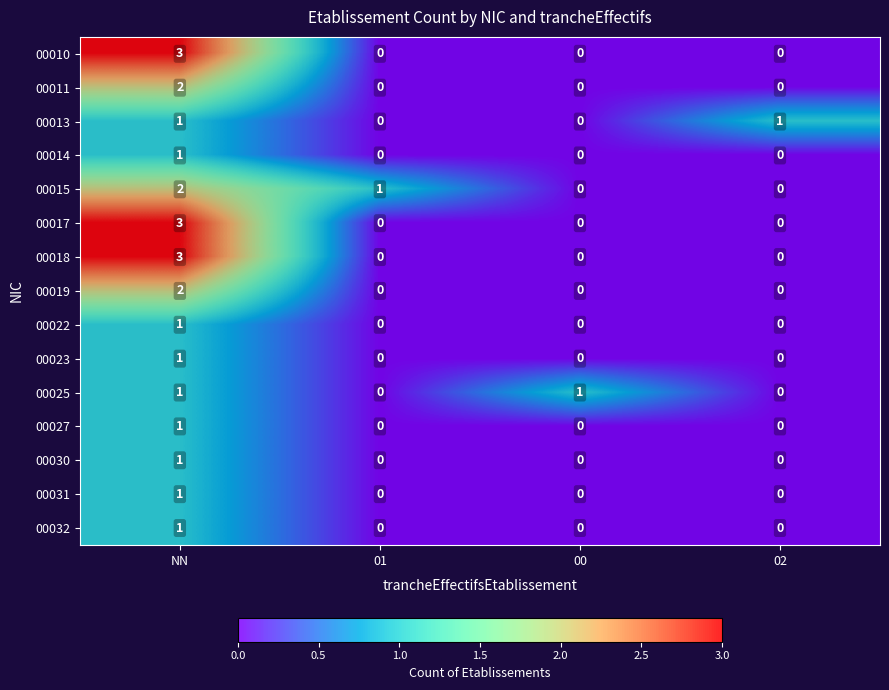

How many 00014 values are between 0 and 1?

4